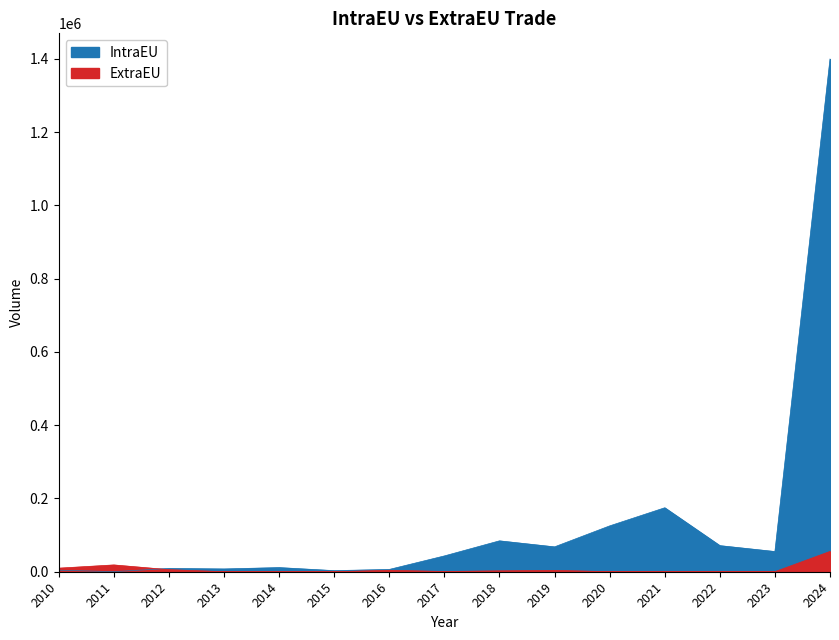

The ExtraEU series shows 111 at 2013. True or false?

True